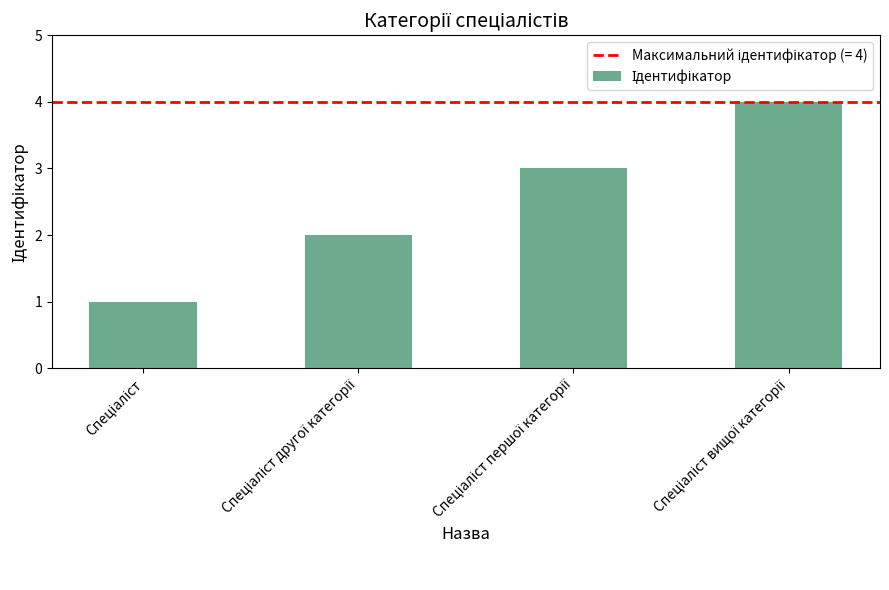

What is the greatest value displayed?

4